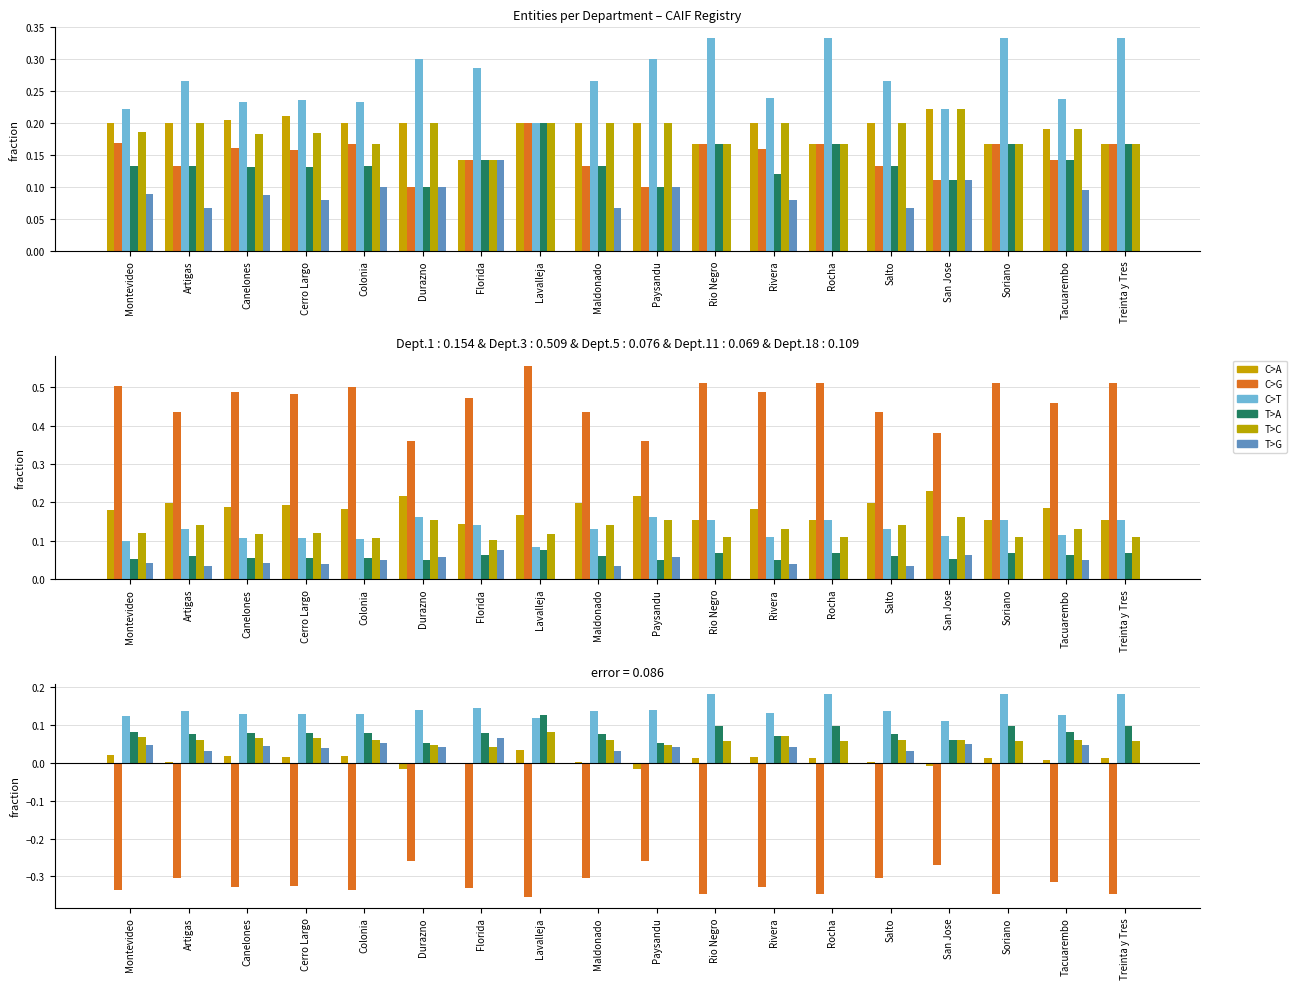

How many data points in T>G are above 0?

13